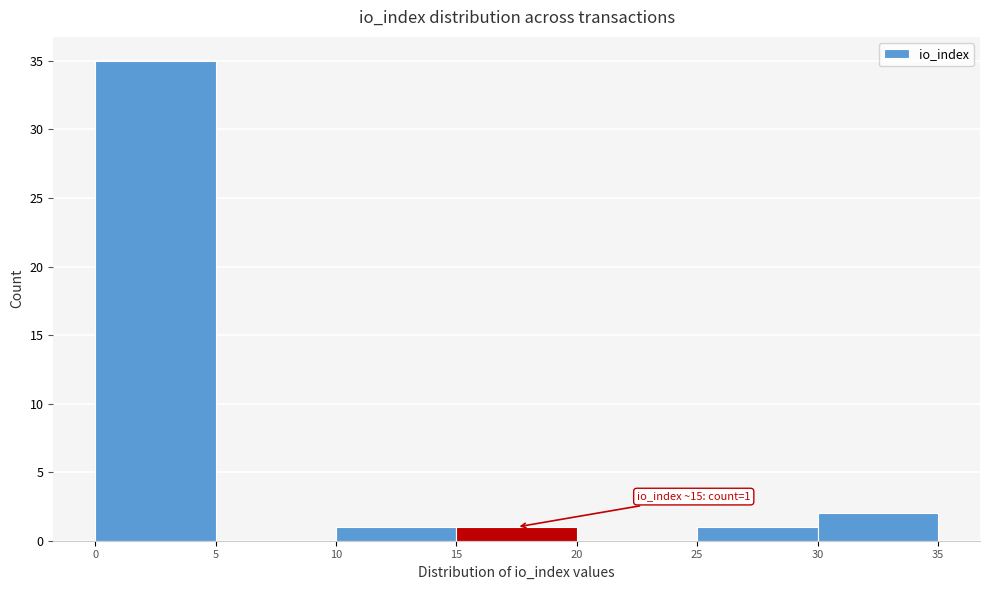

Over which range of the x-axis is the bar tallest?

0 to 5